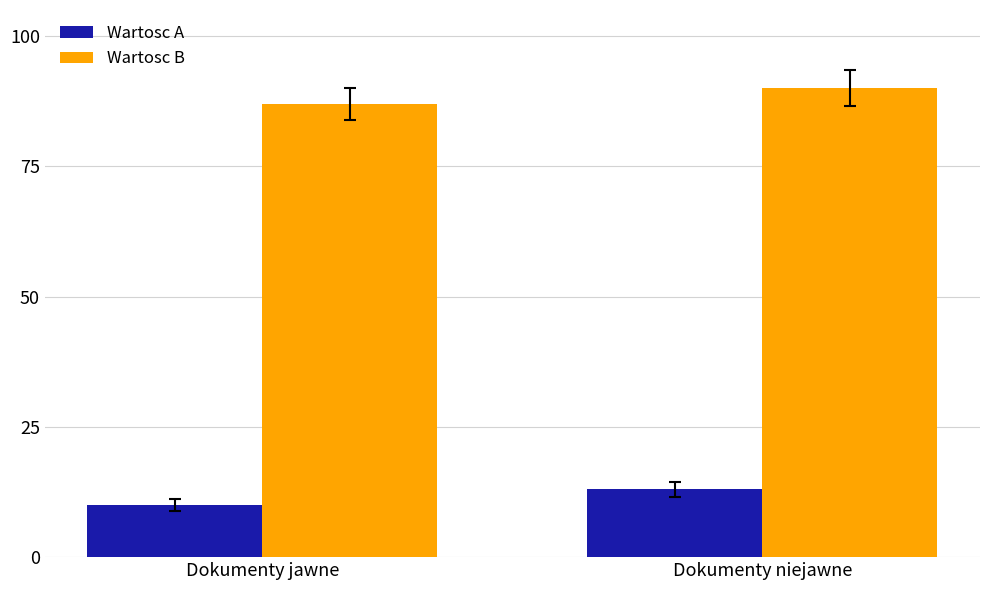

What value does the Wartosc A series have at Dokumenty jawne?

10